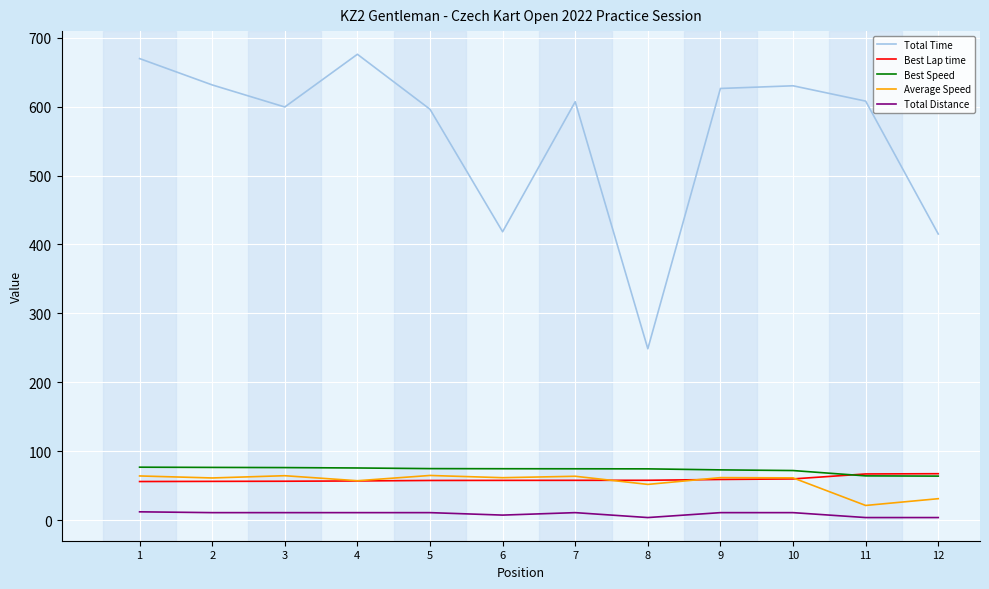

True or false: Total Time and Total Distance intersect in this chart.

False